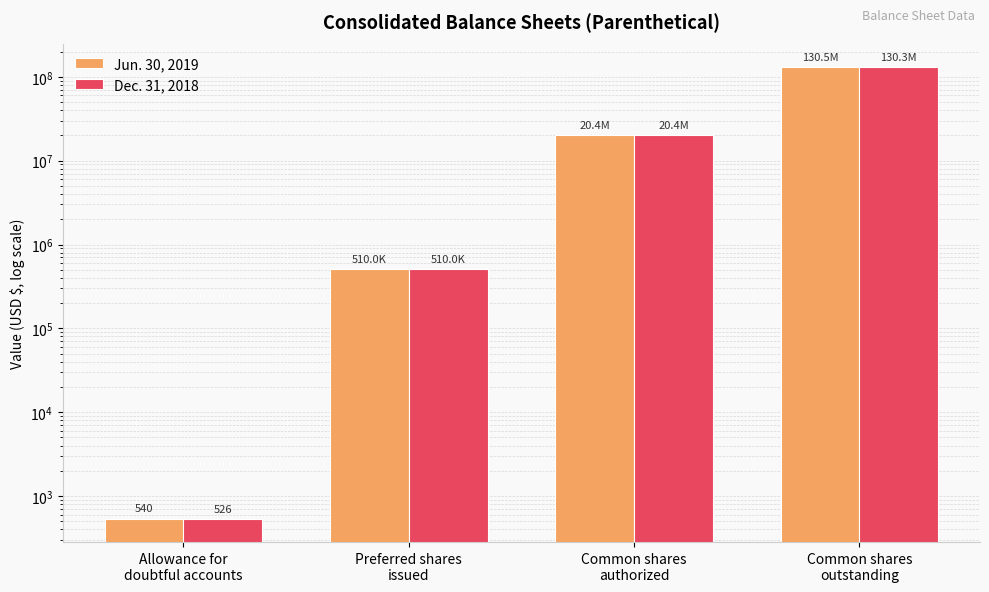

What is the label of the 1st bar from the left?

Allowance for
doubtful accounts